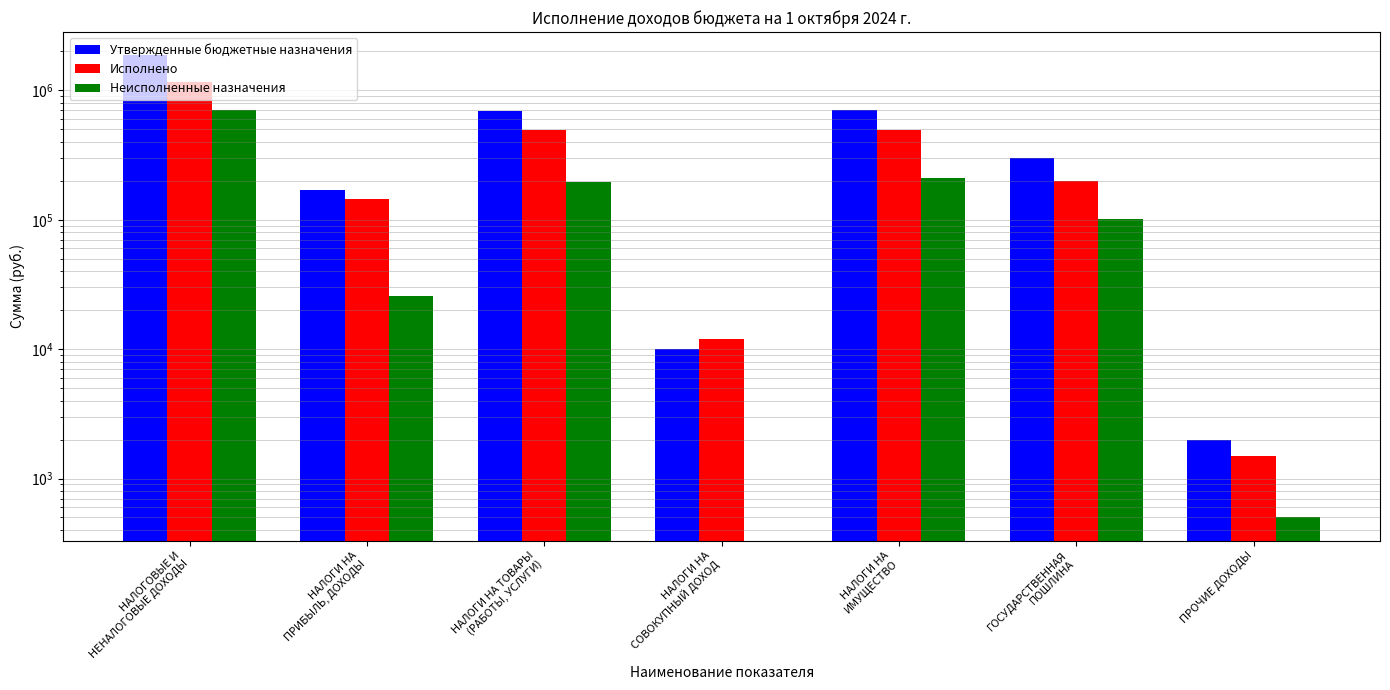

List the series in order of their peak value, highest first.

Утвержденные бюджетные назначения, Исполнено, Неисполненные назначения